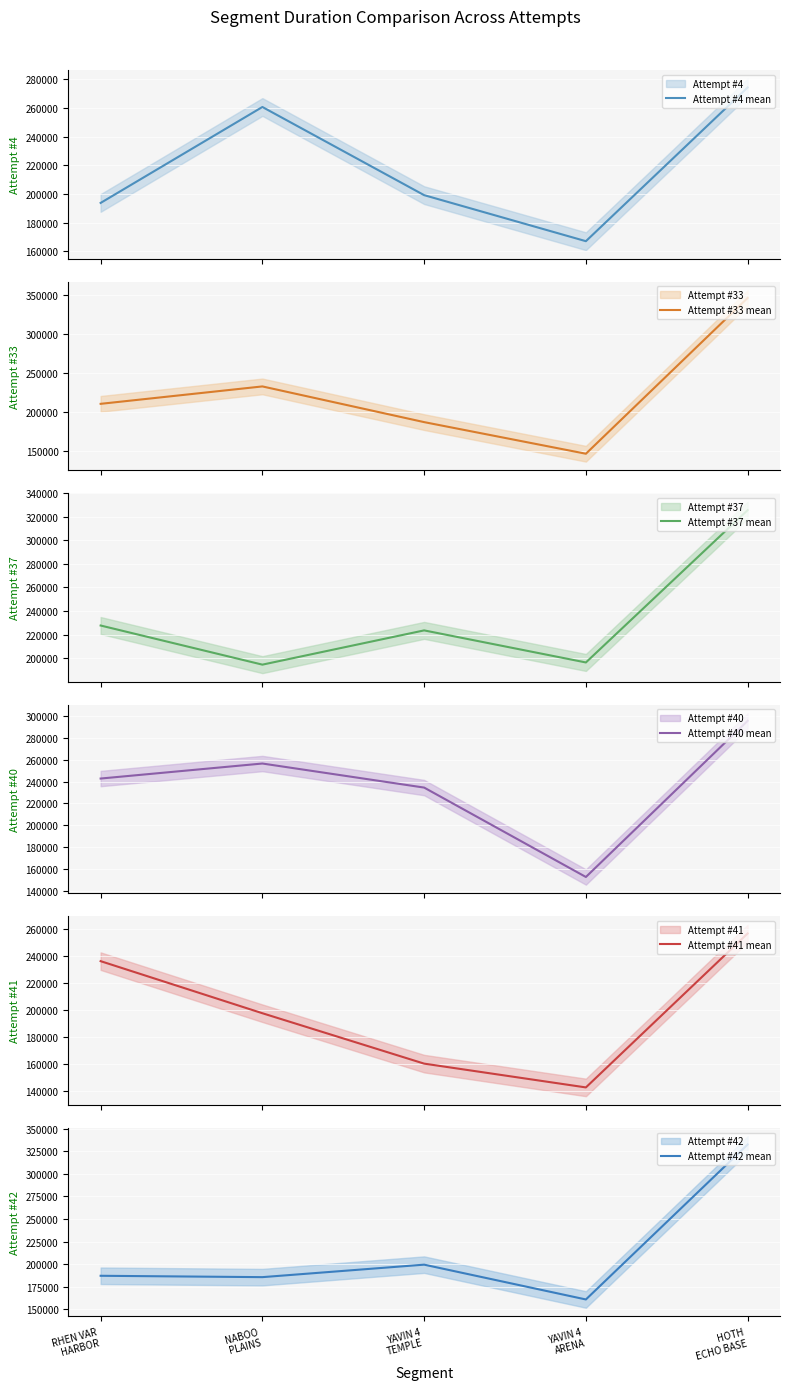

At which label is Attempt #33 mean closest to 246364?

NABOO
PLAINS